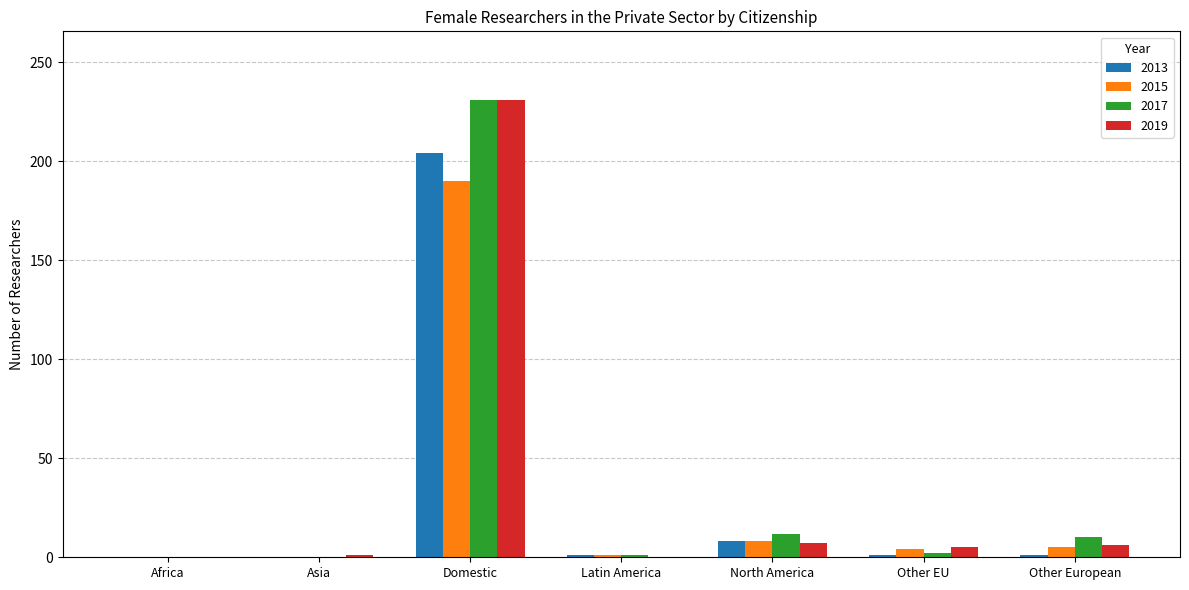

Are the bars grouped side by side (vs. stacked)?

Yes